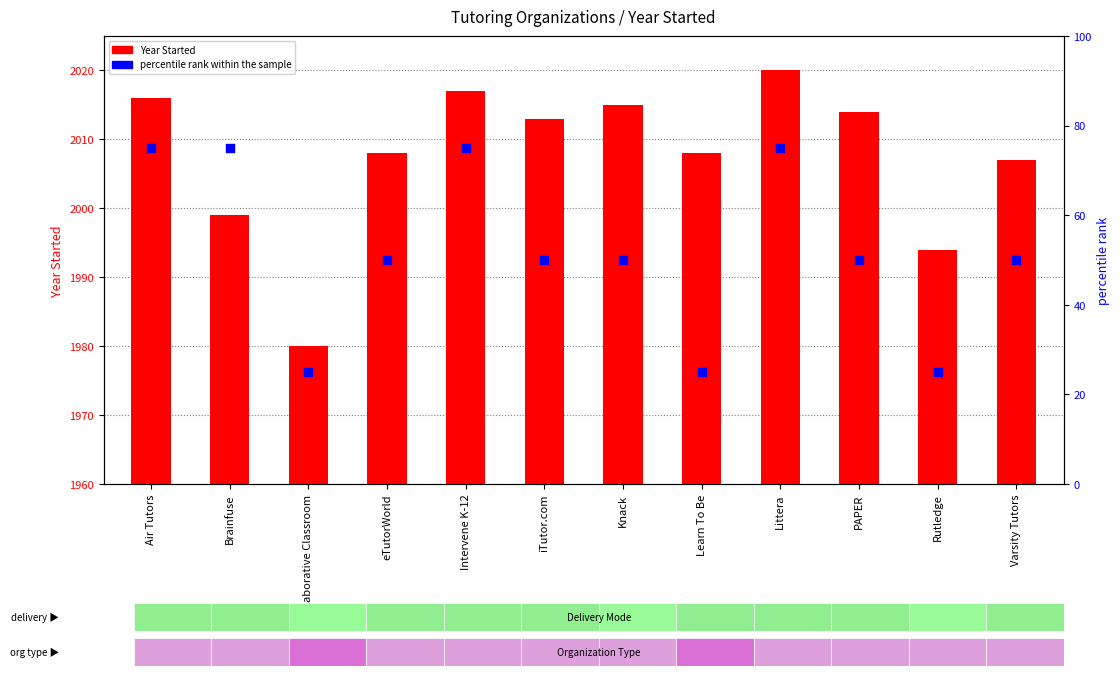

Which series reaches the maximum Y coordinate?

Year Started